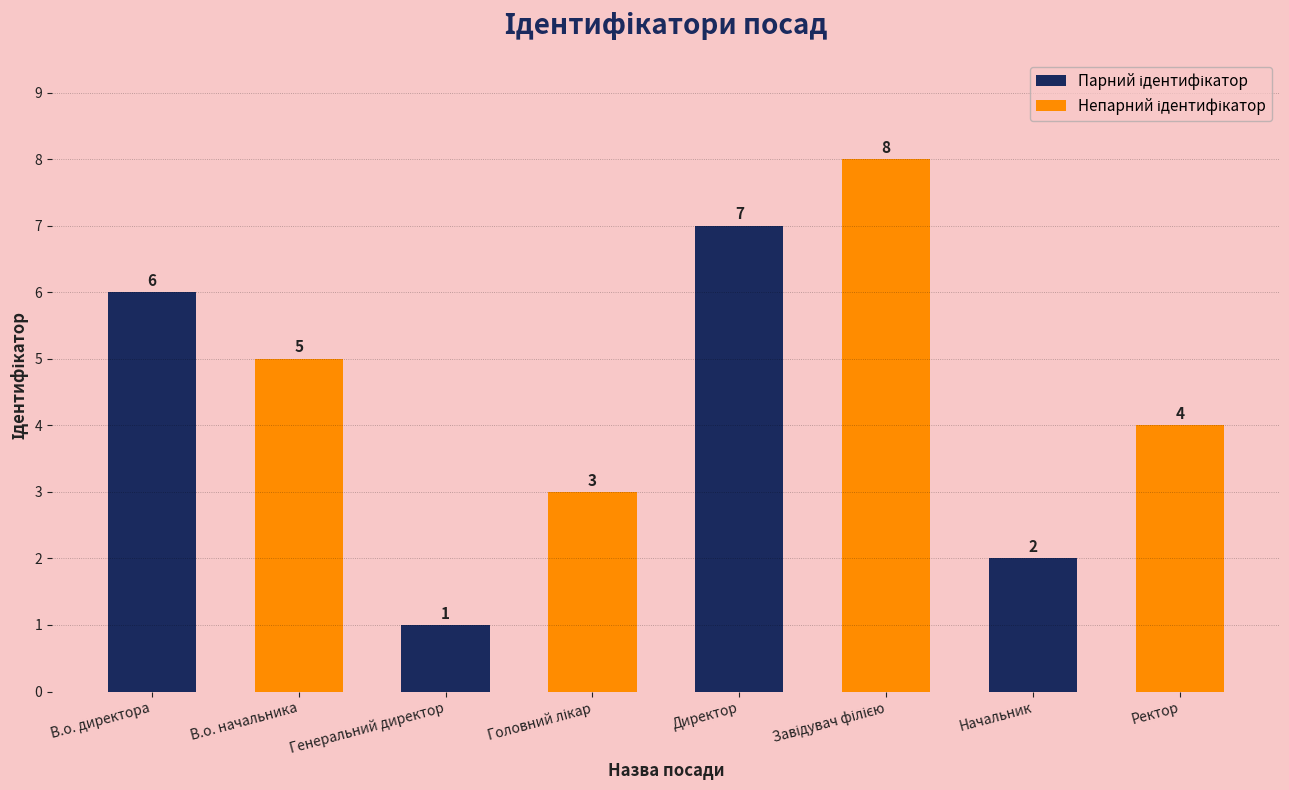

How many categories are shown in the chart?

4